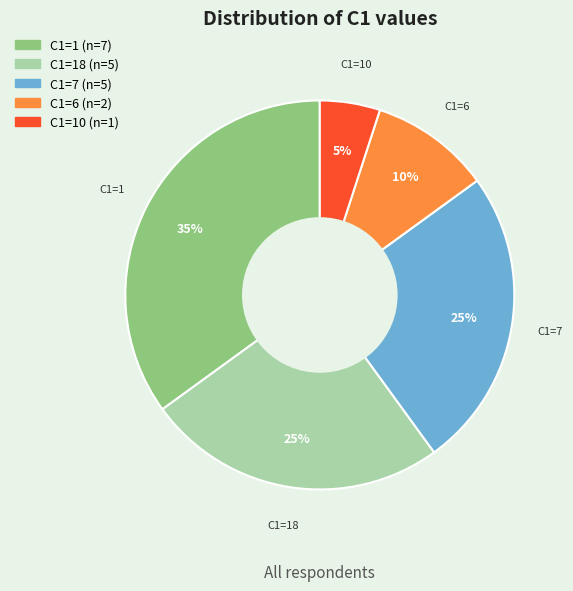

To the nearest percent, what is the average slice percentage?

20%